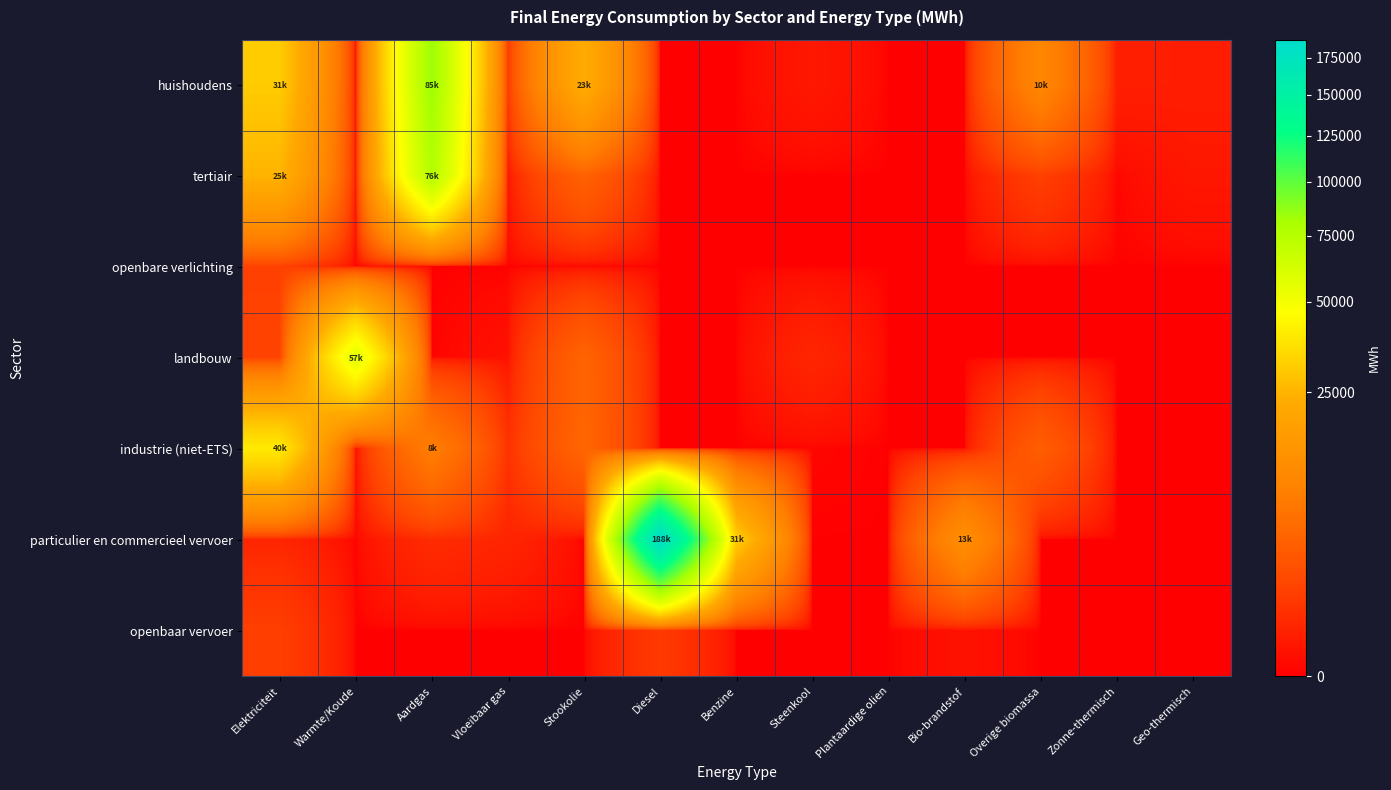

What is the spread (max minus min) of values at Zonne-thermisch?

196.4